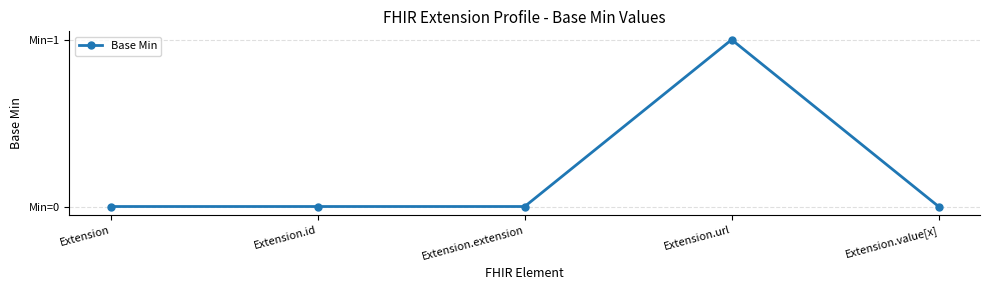

What is the label of the 2nd point from the right?

Extension.url